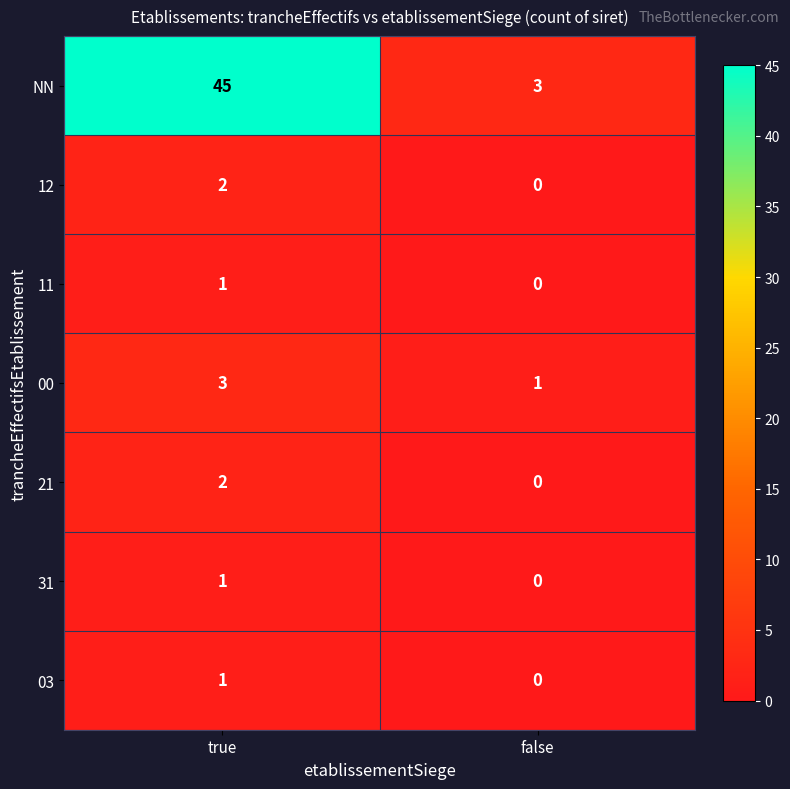

At which category is the sum across all series the highest?

true